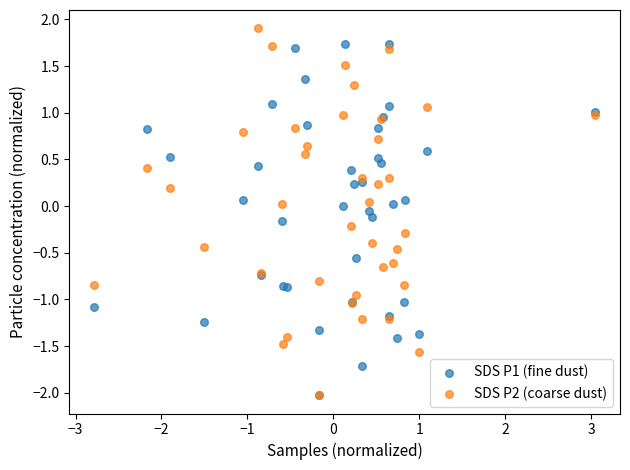

Which series contains the highest Y value?

SDS P2 (coarse dust)